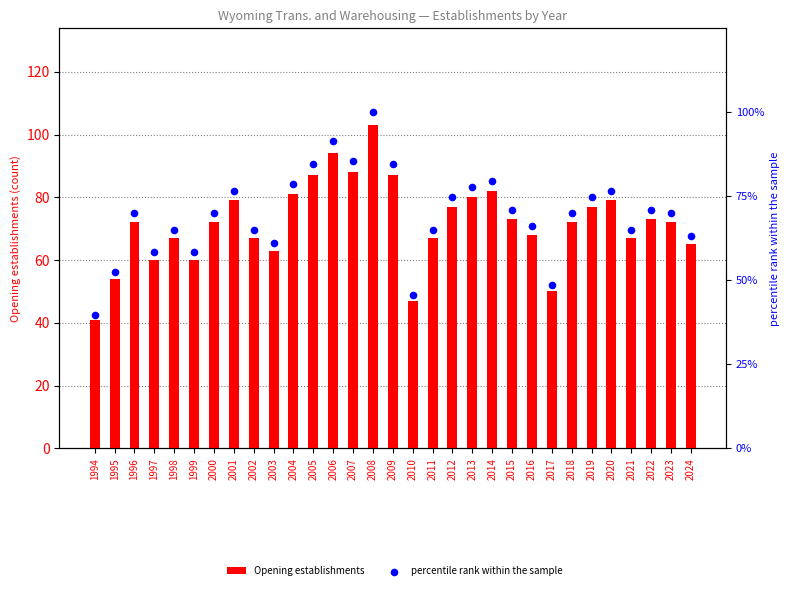

Which series contains the highest Y value?

Opening establishments